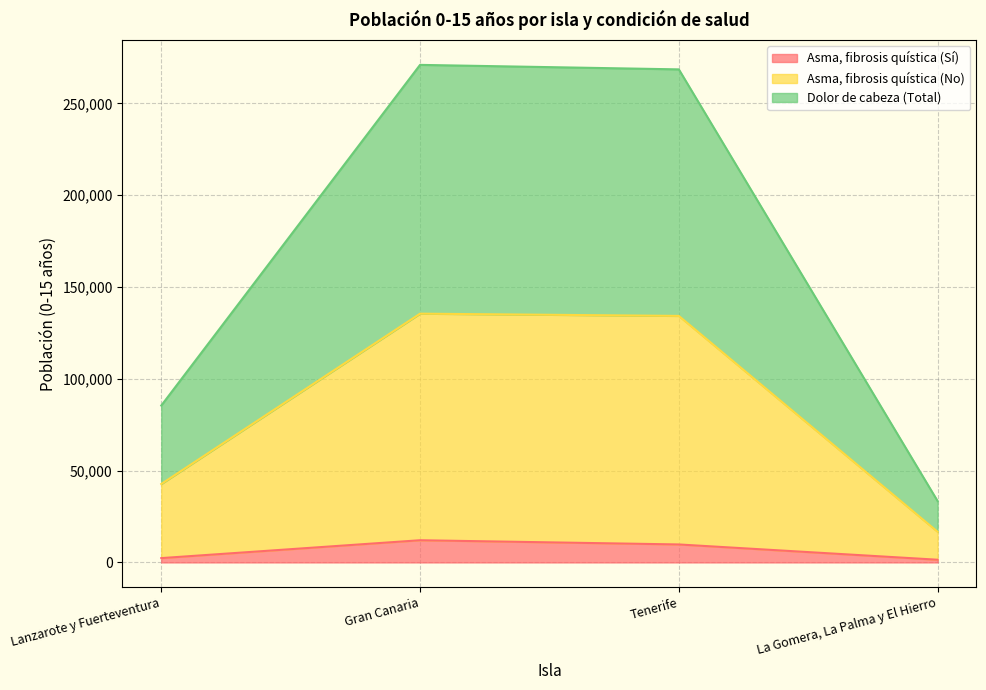

What is the value of the Dolor de cabeza (Total) point at the 2nd from the left?

270988